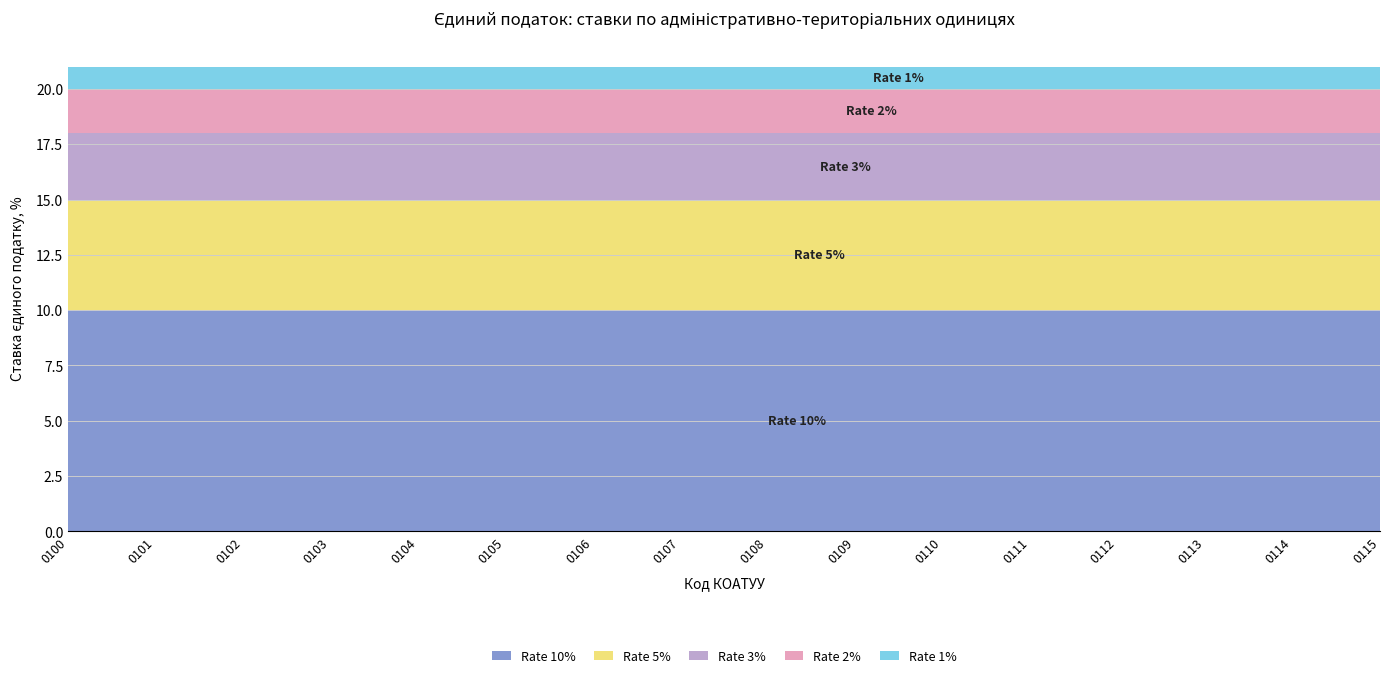

Reading left to right, list all the values displayed in this chart.

Rate 10%: 10	10	10	10	10	10	10	10	10	10	10	10	10	10	10	10
Rate 5%: 5	5	5	5	5	5	5	5	5	5	5	5	5	5	5	5
Rate 3%: 3	3	3	3	3	3	3	3	3	3	3	3	3	3	3	3
Rate 2%: 2	2	2	2	2	2	2	2	2	2	2	2	2	2	2	2
Rate 1%: 1	1	1	1	1	1	1	1	1	1	1	1	1	1	1	1